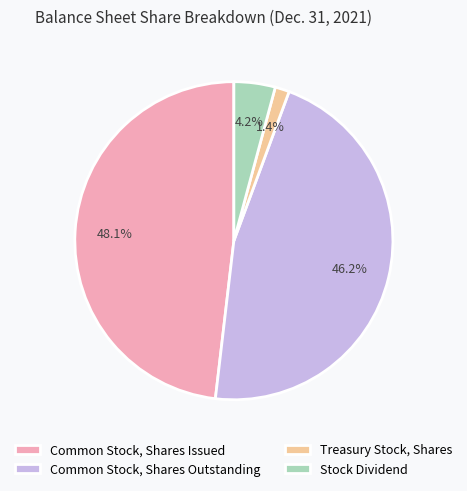

Which category has the biggest portion of the pie?

Common Stock, Shares Issued